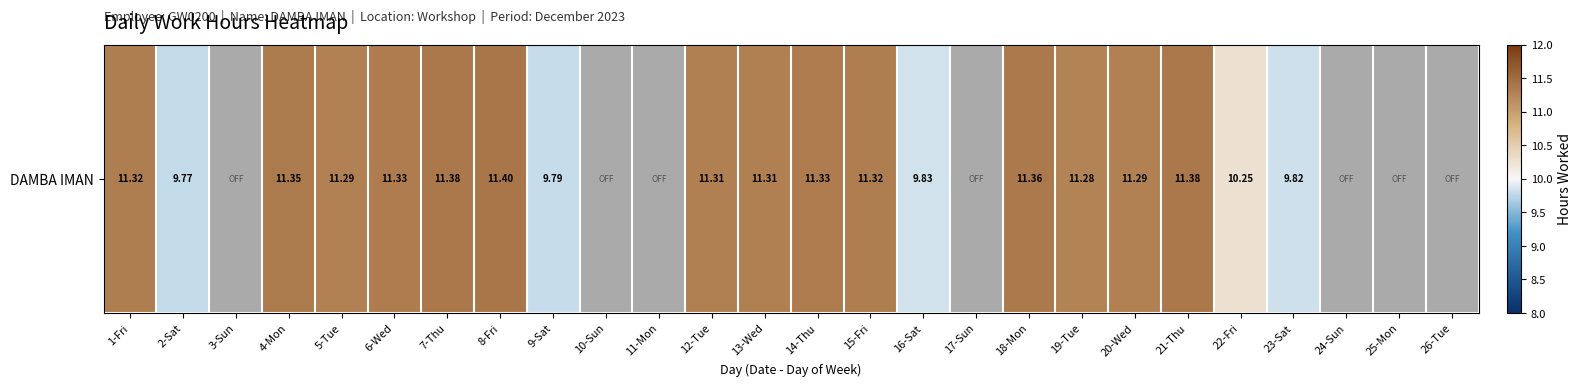

Which has a higher value, 19-Tue or 23-Sat?

19-Tue